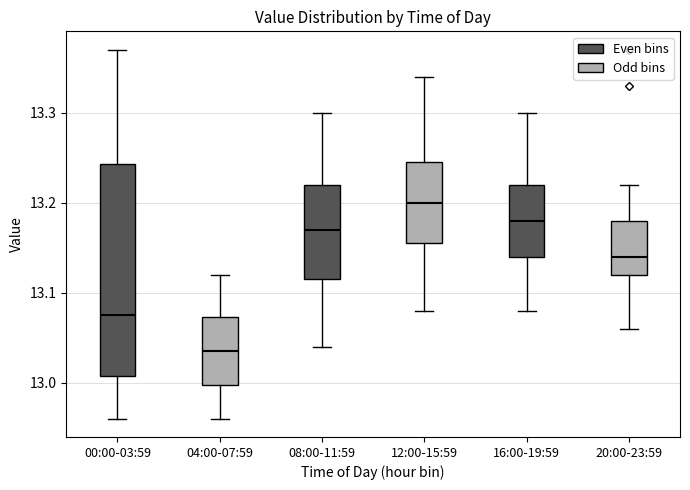

Which box has the highest median line?

12:00-15:59